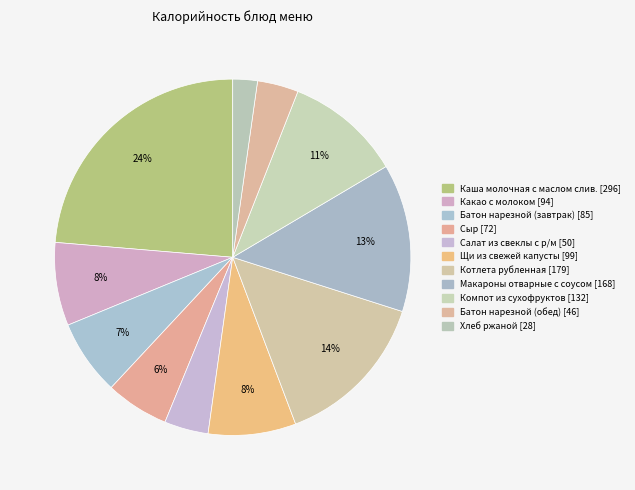

Rank the categories by value from lowest to highest.

Хлеб ржаной, Батон нарезной (обед), Салат из свеклы с р/м, Сыр, Батон нарезной (завтрак), Какао с молоком, Щи из свежей капусты, Компот из сухофруктов, Макароны отварные с соусом, Котлета рубленная, Каша молочная с маслом слив.